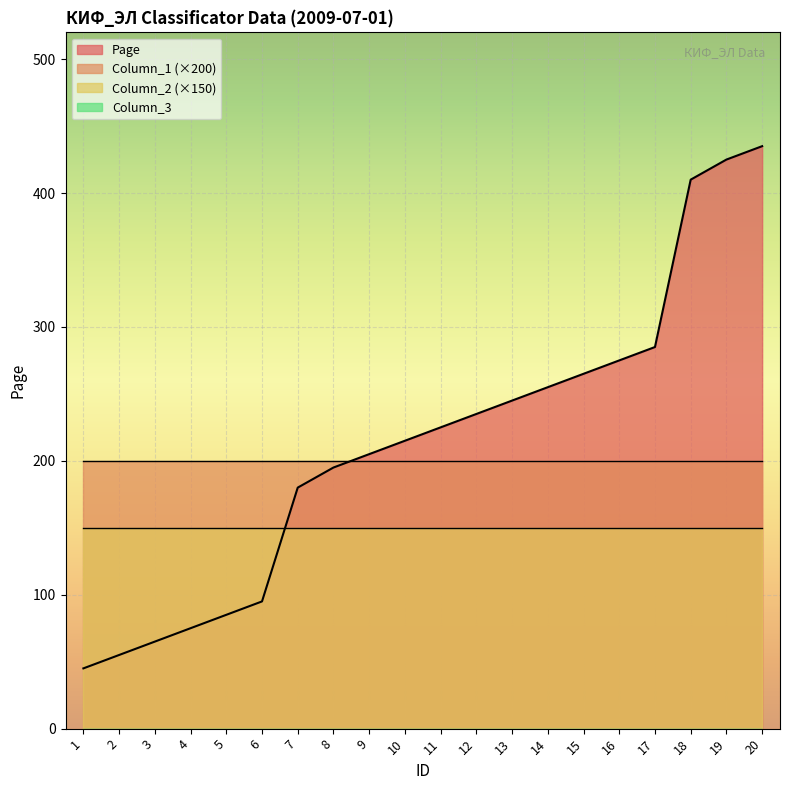

True or false: Column_2 and Column_3 cross at least once.

False